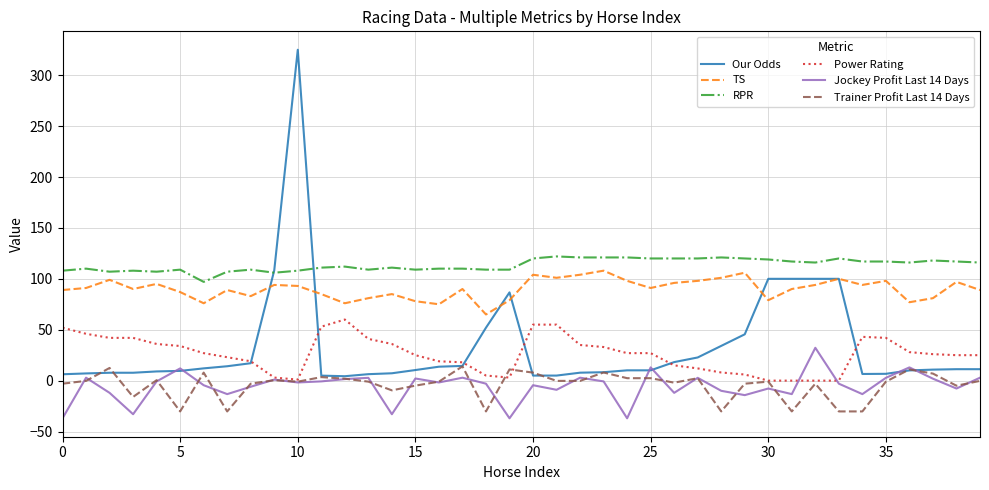

Does the chart have visible grid lines?

Yes